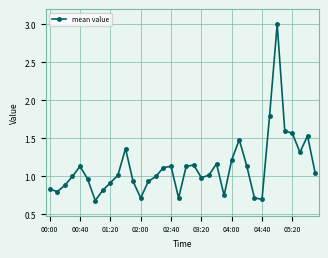

What is the minimum value shown in the chart?

0.7